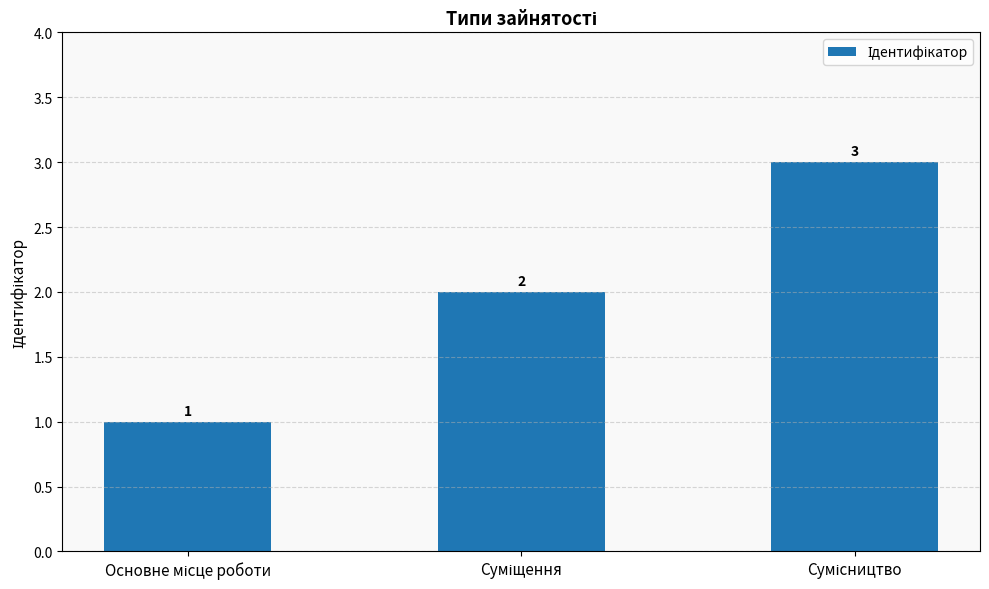

Count the number of categories in the chart.

3